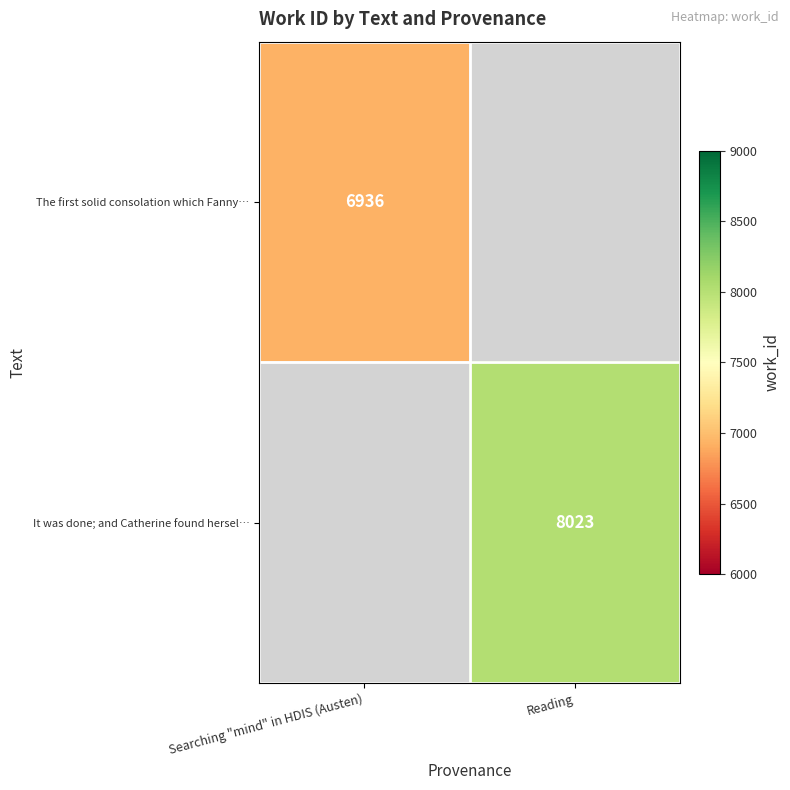

Which label corresponds to the smallest value in the chart?

Searching "mind" in HDIS (Austen)